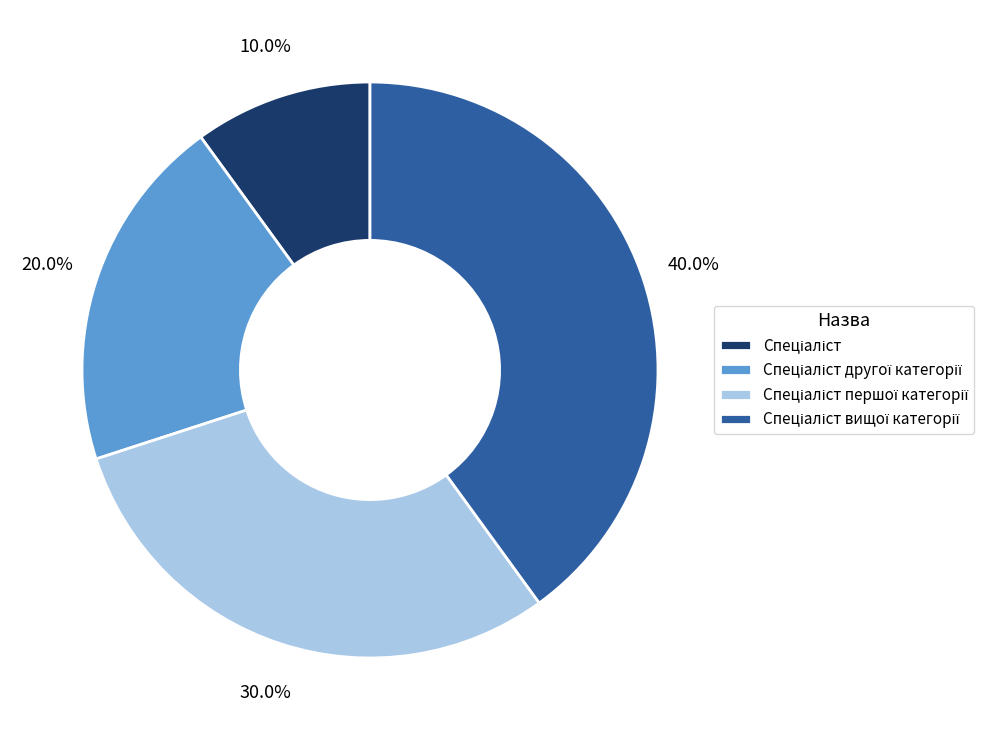

Does any single category account for the majority?

No